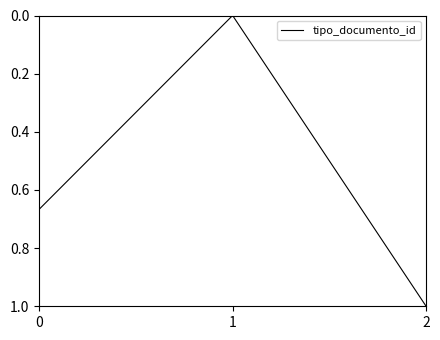

List the labels in order of value, smallest first.

1, 0, 2